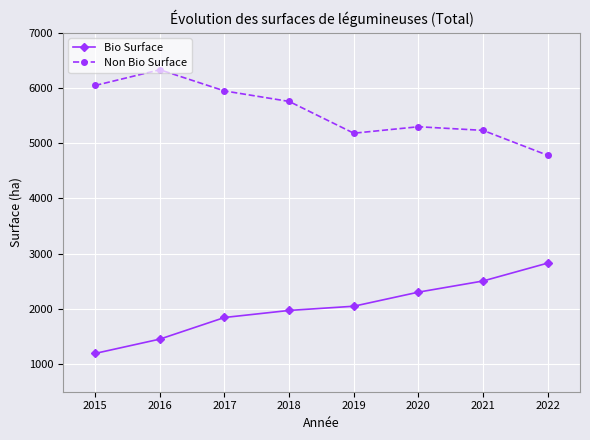

What is the spread (max minus min) of values at 2021?

2727.3